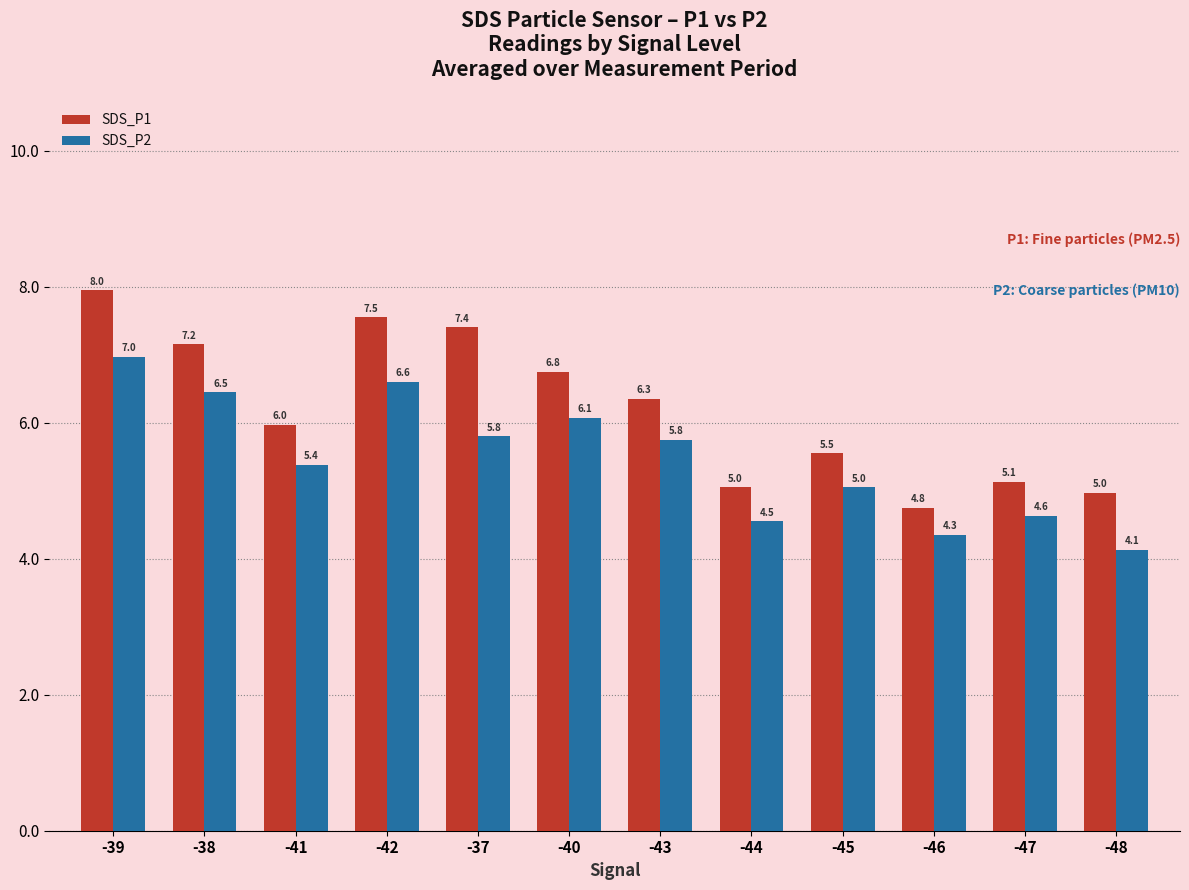

The SDS_P1 series shows 1.5 at -43. True or false?

False